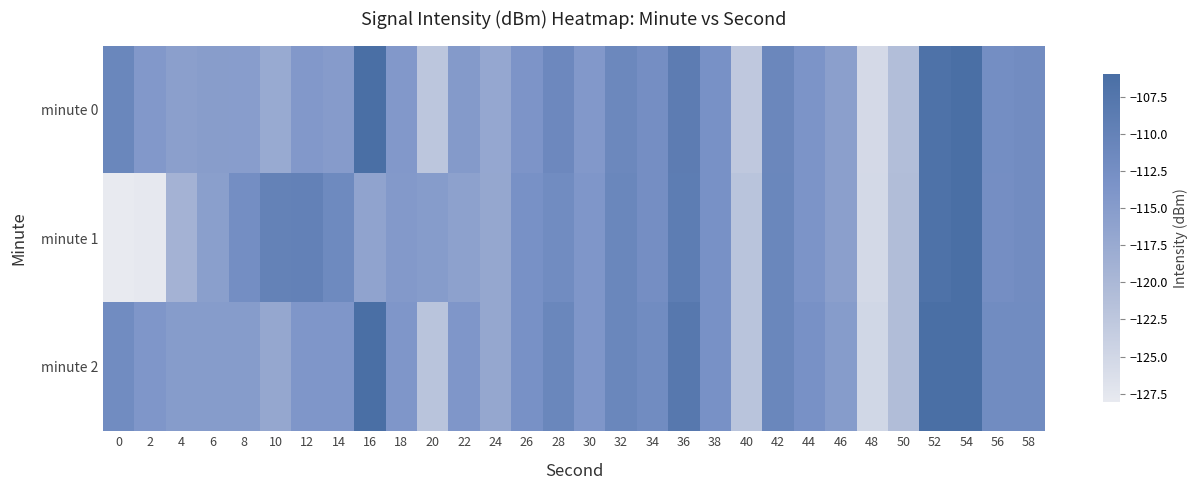

What is the maximum value shown in the chart?

-106.0